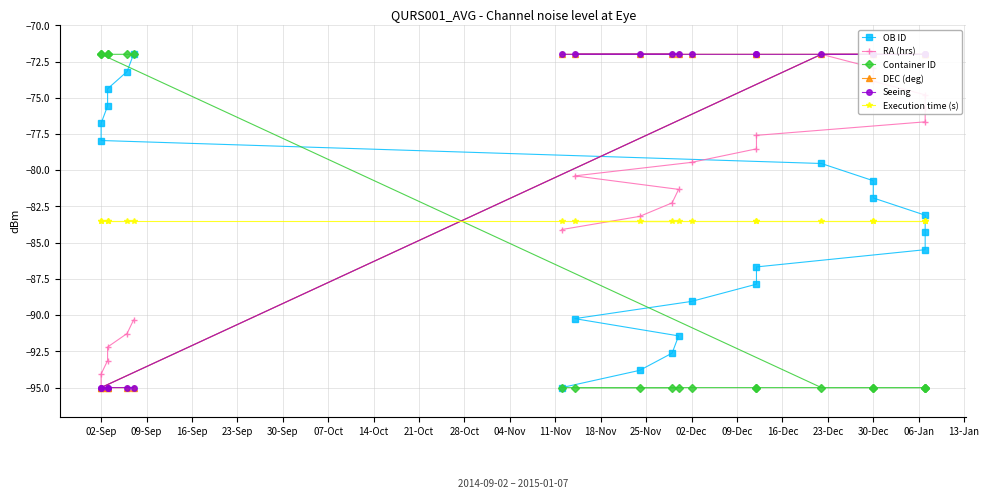

True or false: RA (hrs) and OB ID cross at least once.

True